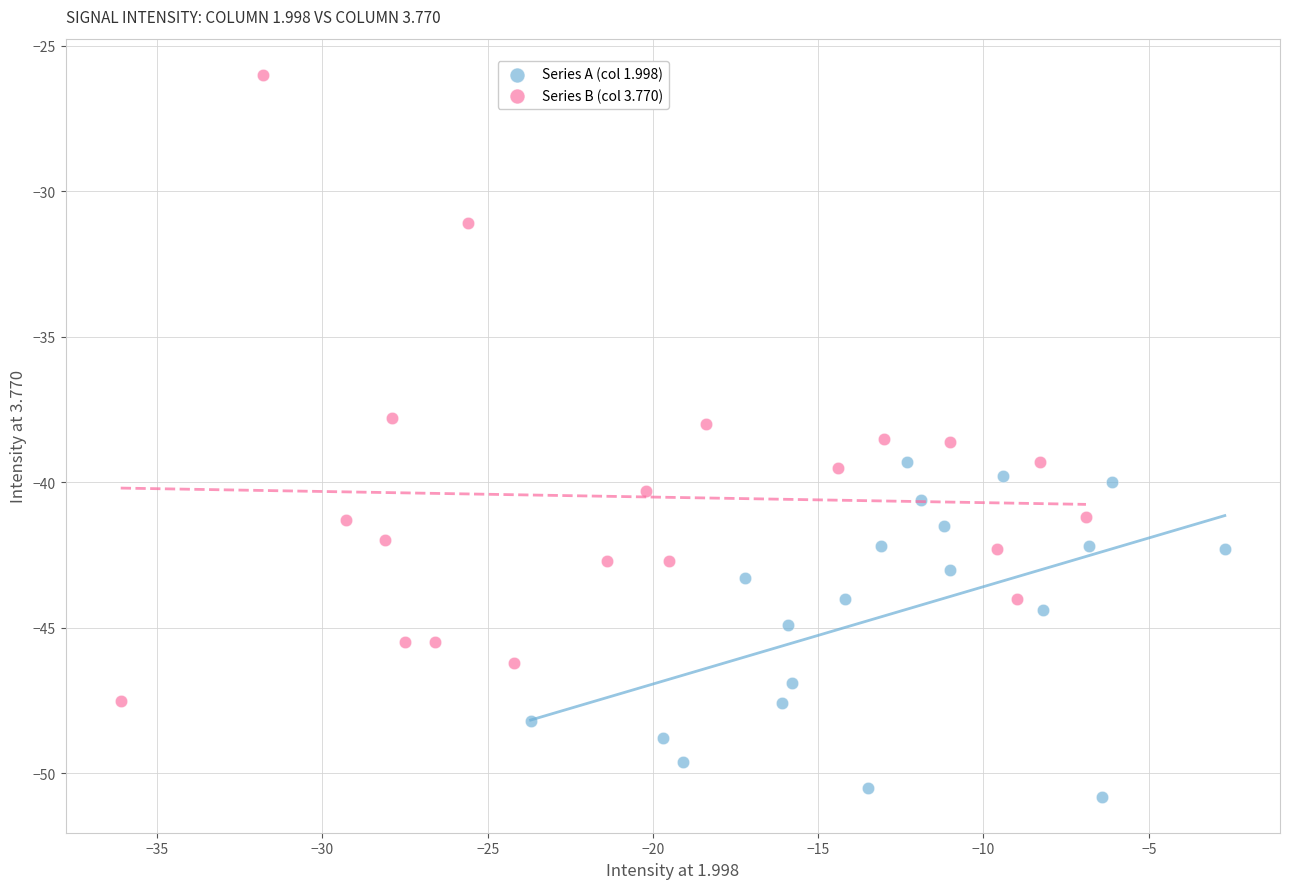

Which series contains the lowest Y value?

Series A (col 1.998)